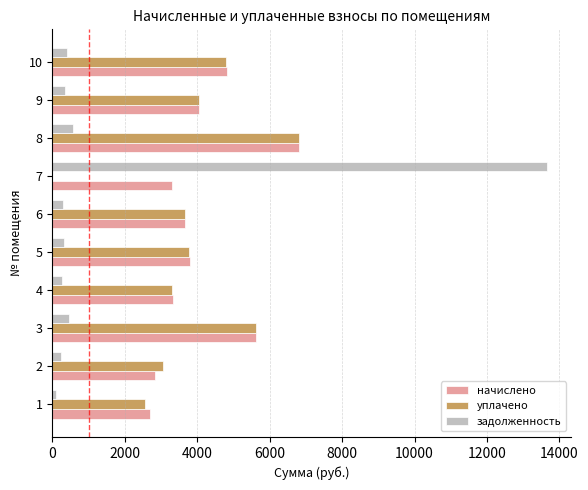

Where is уплачено nearest to the value 3399?

4